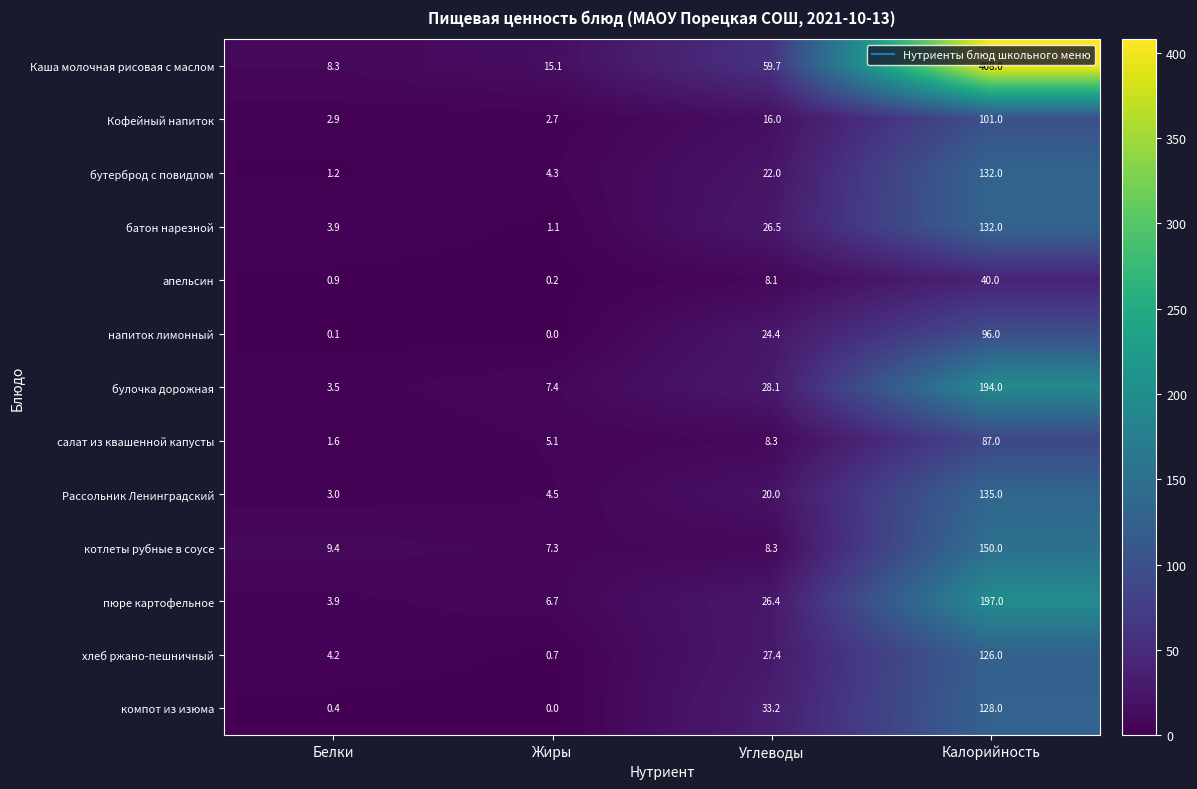

How many series are shown in this chart?

13